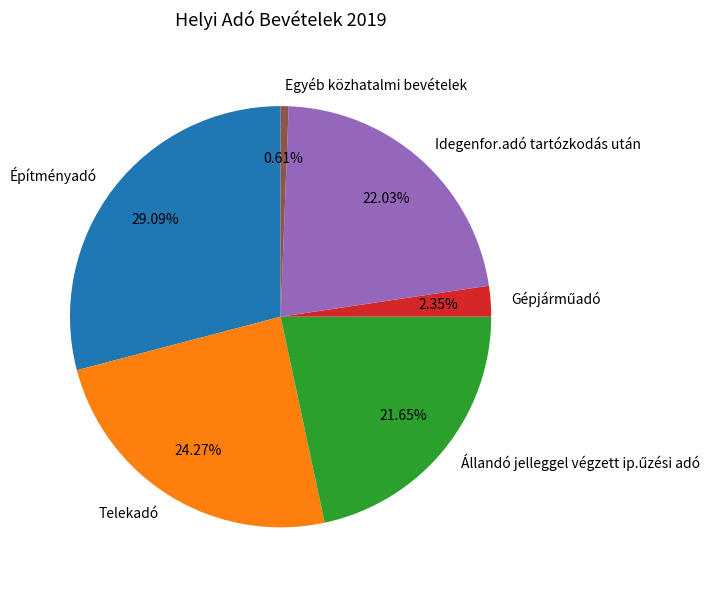

What is the smallest slice in the pie chart?

Egyéb közhatalmi bevételek